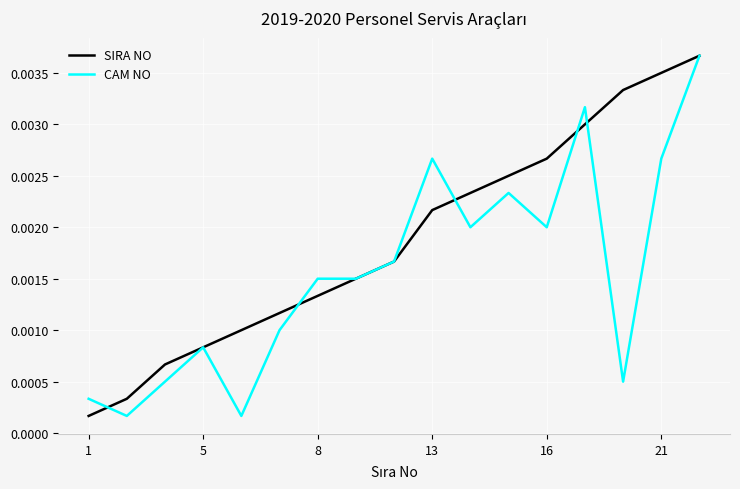

How many lines are shown in the chart?

2